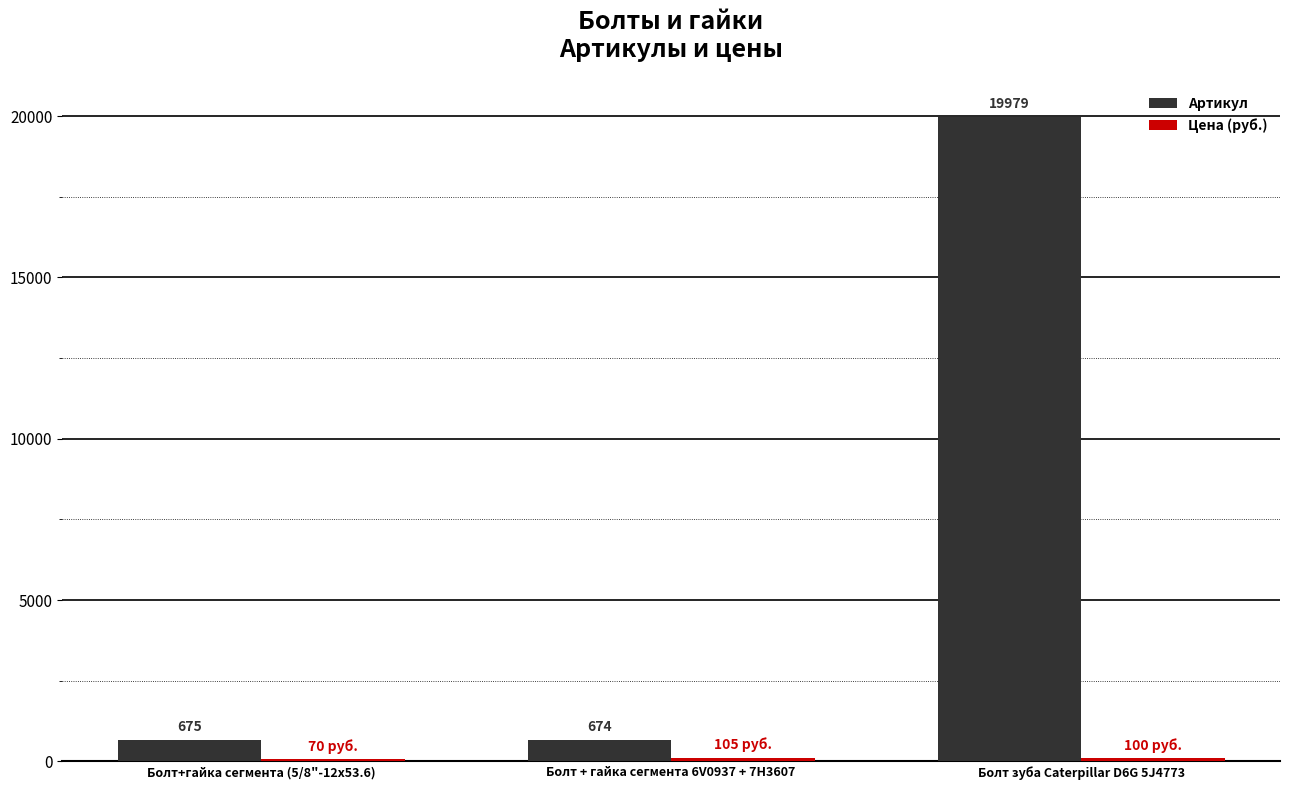

What is the maximum value for Артикул?

19979